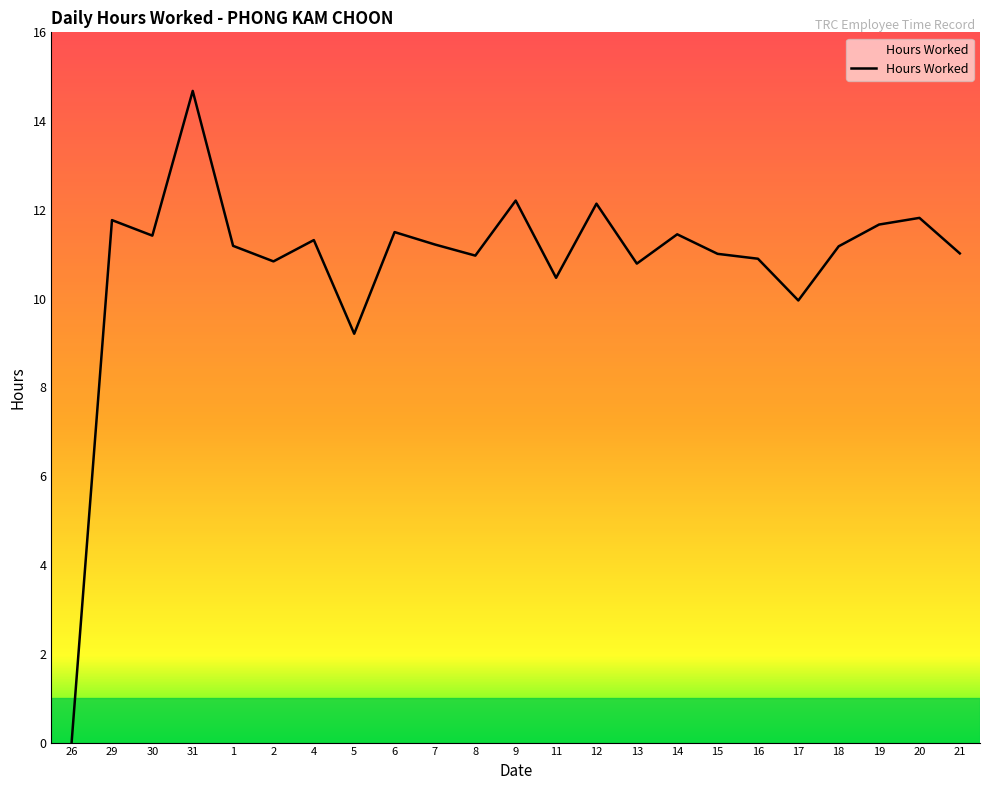

Where is the data nearest to the value 7?

5